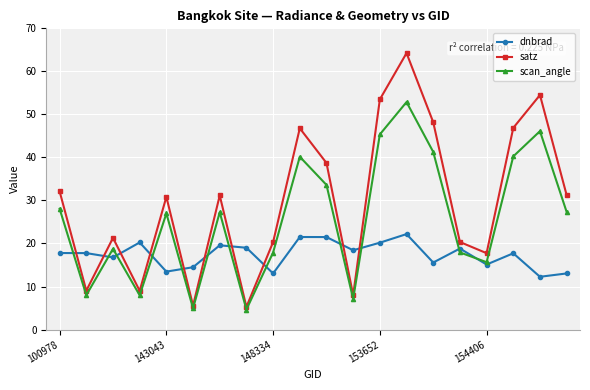

Rank the series by their maximum value, from lowest to highest.

dnbrad, scan_angle, satz